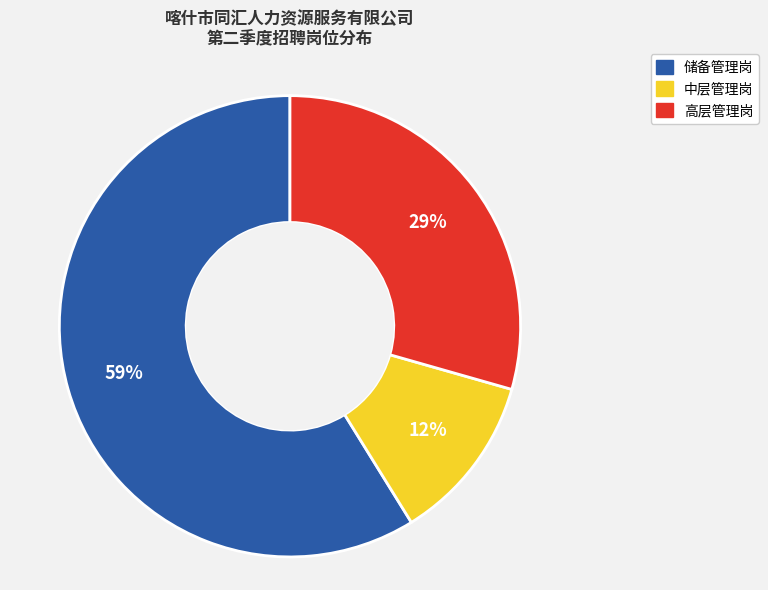

How many slices are in this pie chart?

3